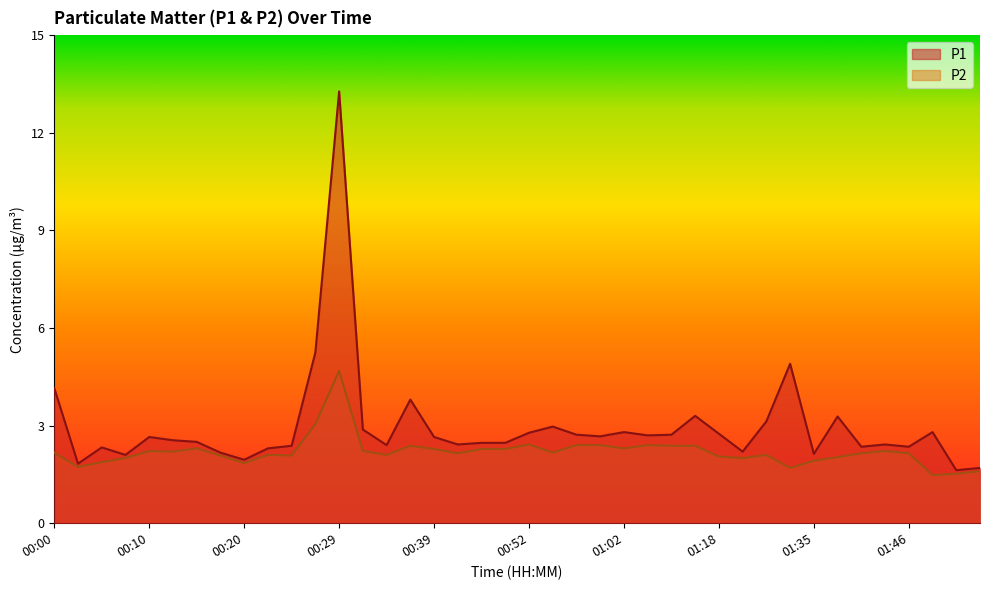

The P1 series shows 2.8 at 01:48. True or false?

True